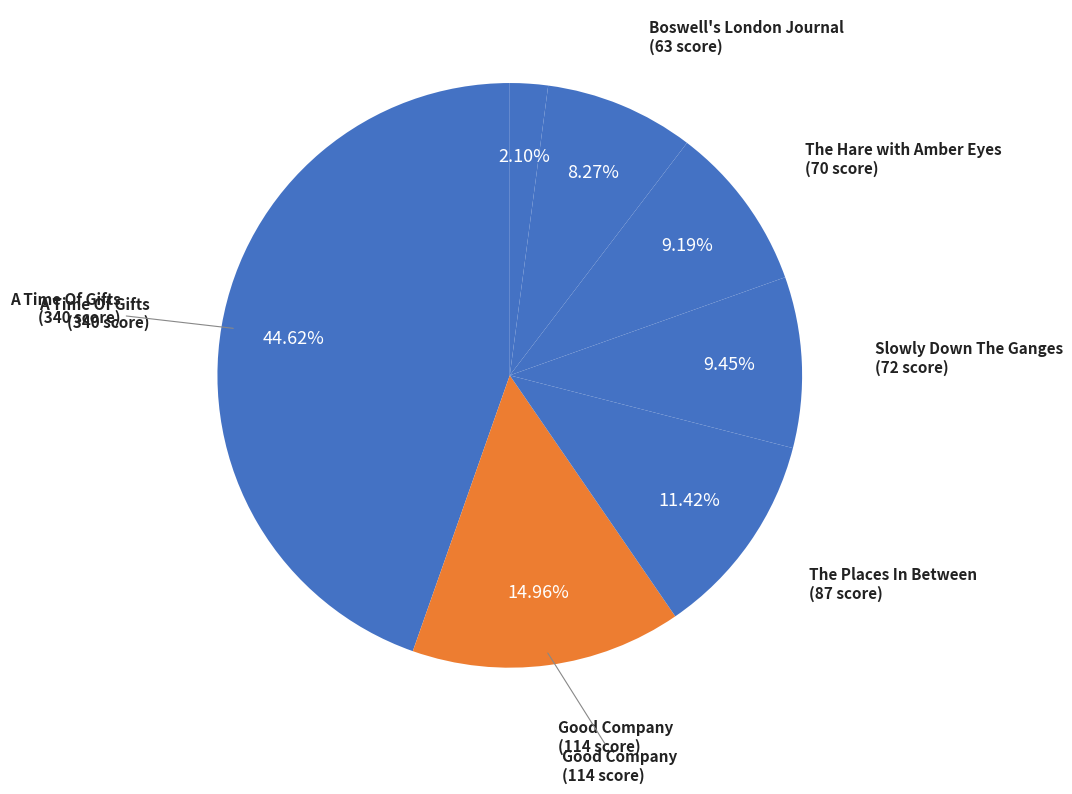

To the nearest percent, what is the average slice percentage?

14%